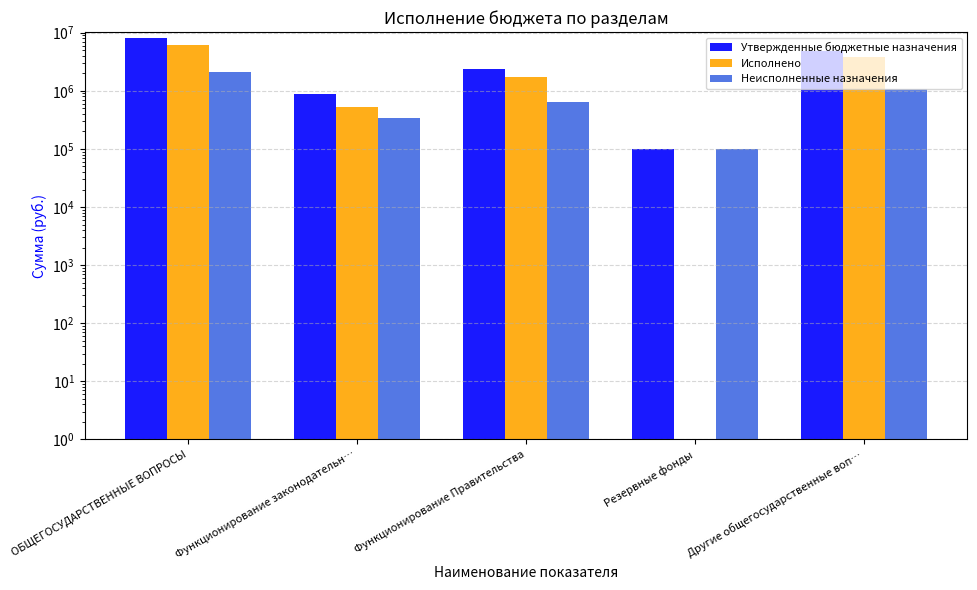

What is the sum of the Утвержденные бюджетные назначения values at Резервные фонды and Функционирование законодательн…?

968200.0